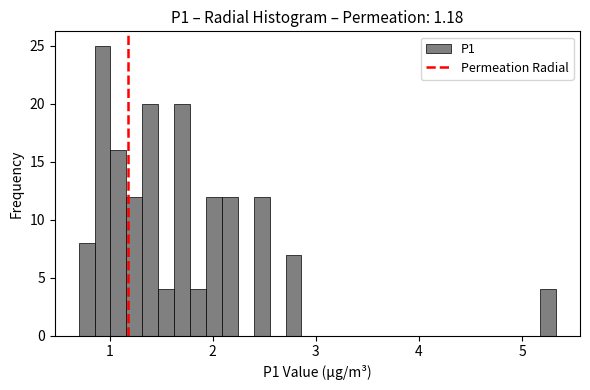

Around what value on the x-axis is the tallest bar? Give the approximate position of its centre, as read against the axis.

0.9